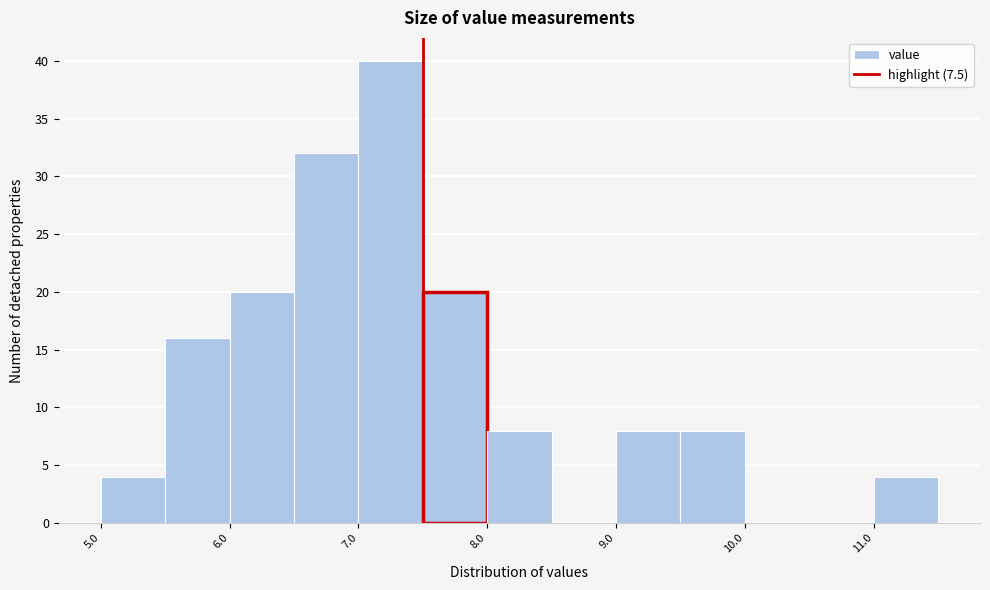

Reading left to right, transcribe this chart: for each bar, give the range it covers on the x-axis and its height. The values are not printed on the chart, so give them approximately, as read against the axis.

5.0 to 5.5: 4
5.5 to 6.0: 16
6.0 to 6.5: 20
6.5 to 7.0: 32
7.0 to 7.5: 40
7.5 to 8.0: 20
8.0 to 8.5: 8
8.5 to 9.0: 0
9.0 to 9.5: 8
9.5 to 10.0: 8
10.0 to 10.5: 0
10.5 to 11.0: 0
11.0 to 11.5: 4